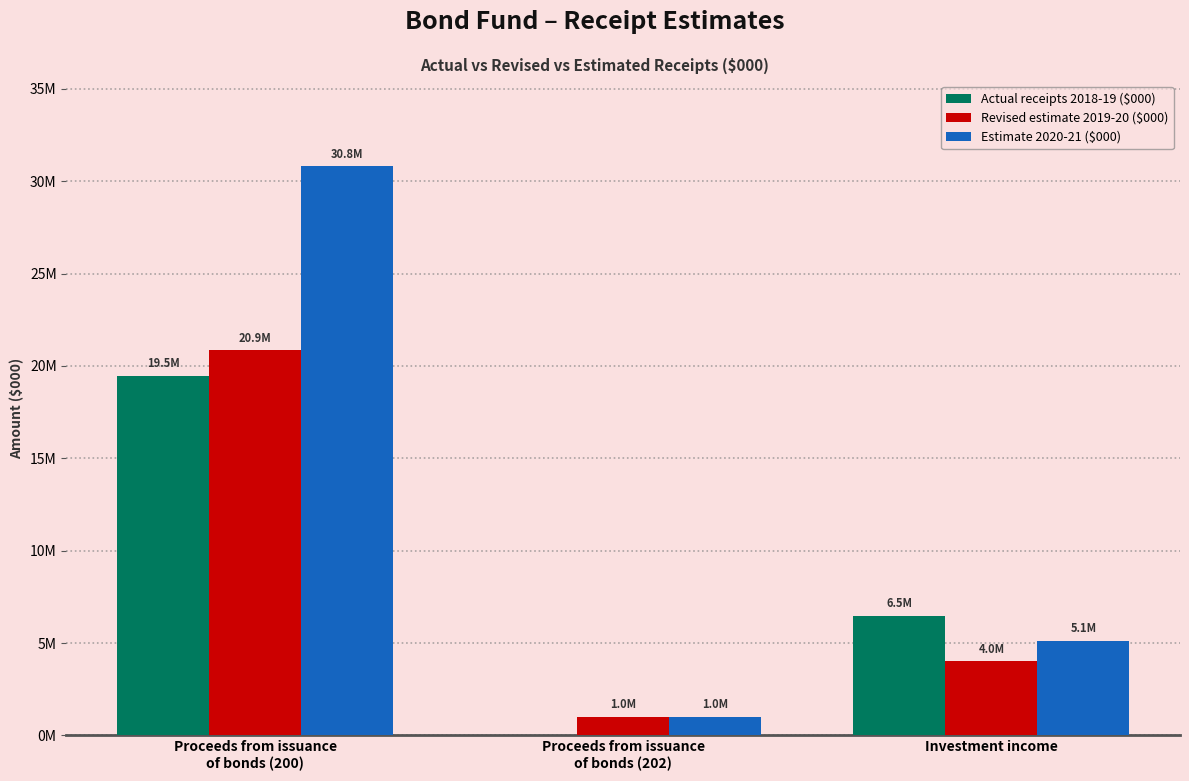

Are the bars grouped side by side (vs. stacked)?

Yes